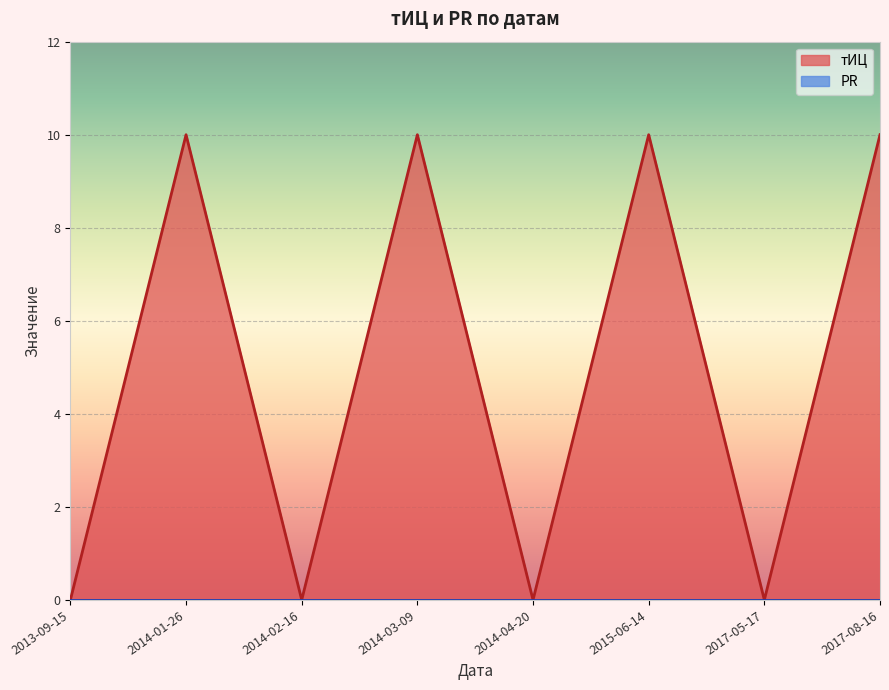

Where is the first local maximum?

2014-01-26